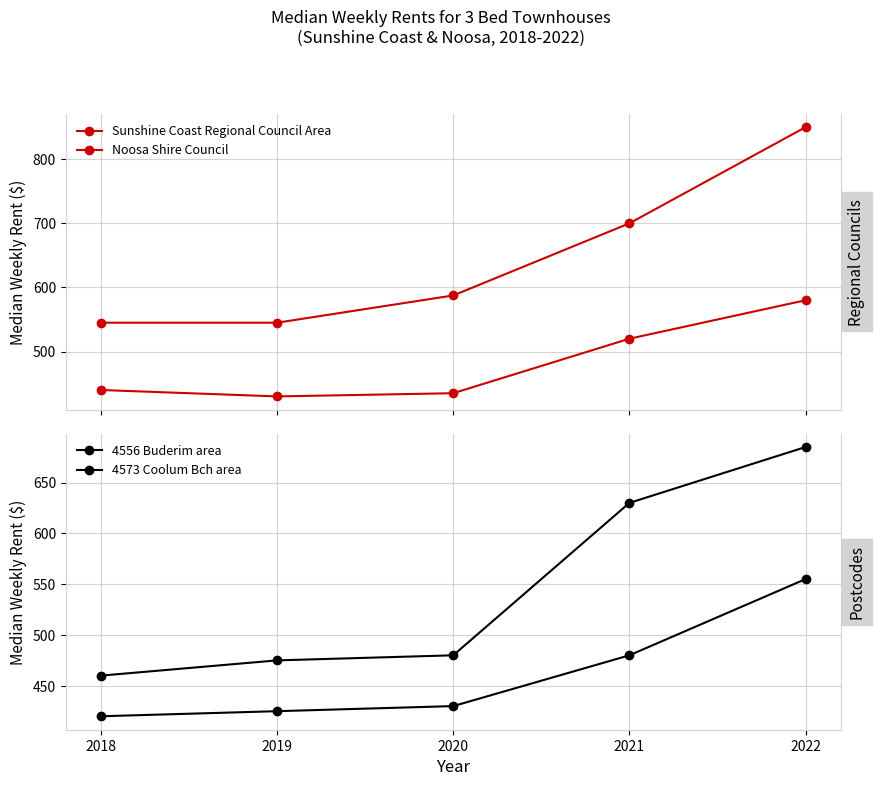

Where is Sunshine Coast Regional Council Area nearest to the value 505?

2021